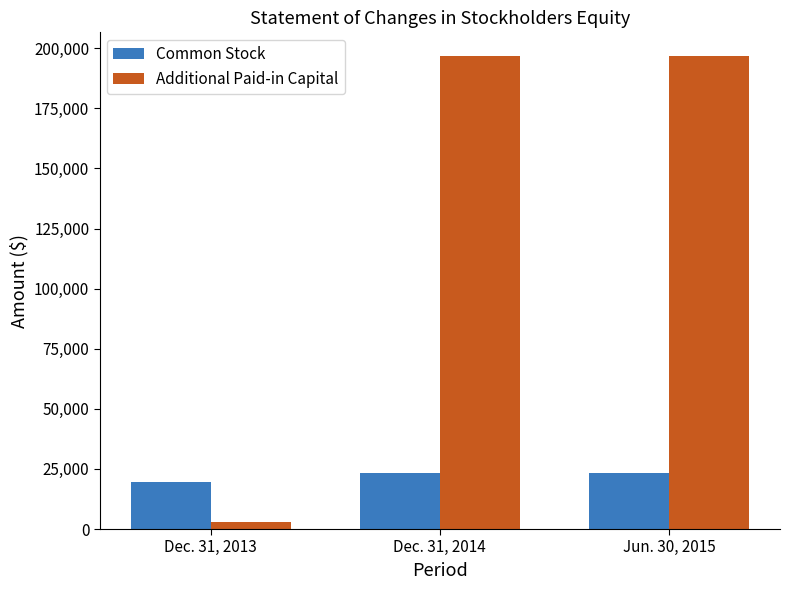

Is it true that Additional Paid-in Capital equals 2800 at Dec. 31, 2013?

True